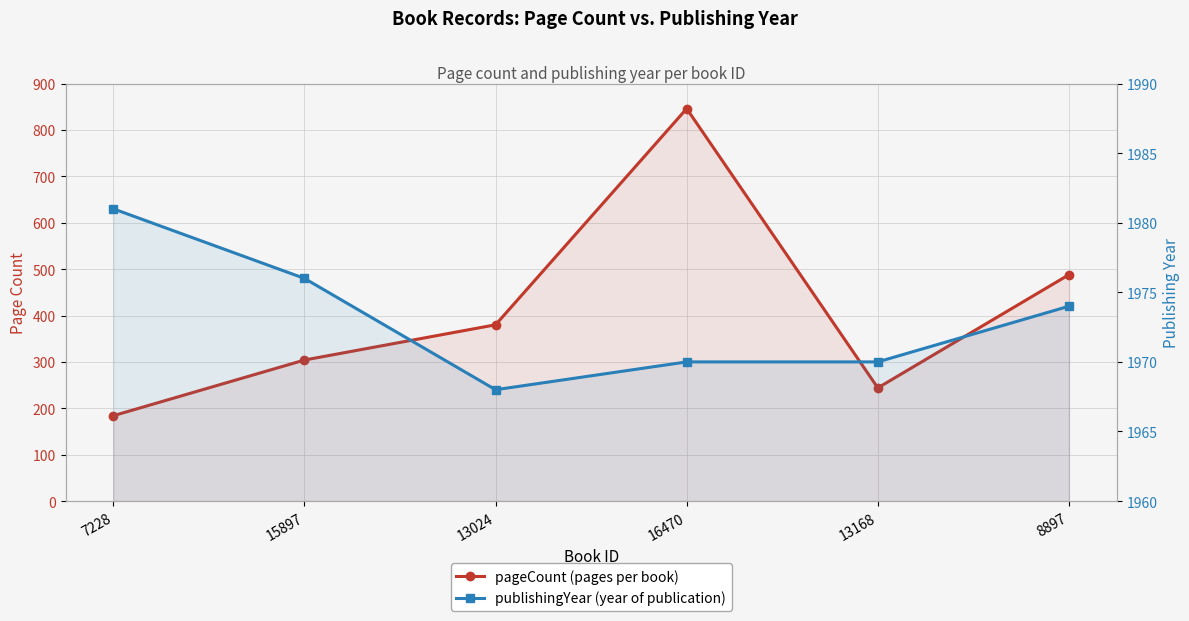

Which series has the largest total across all categories?

publishingYear